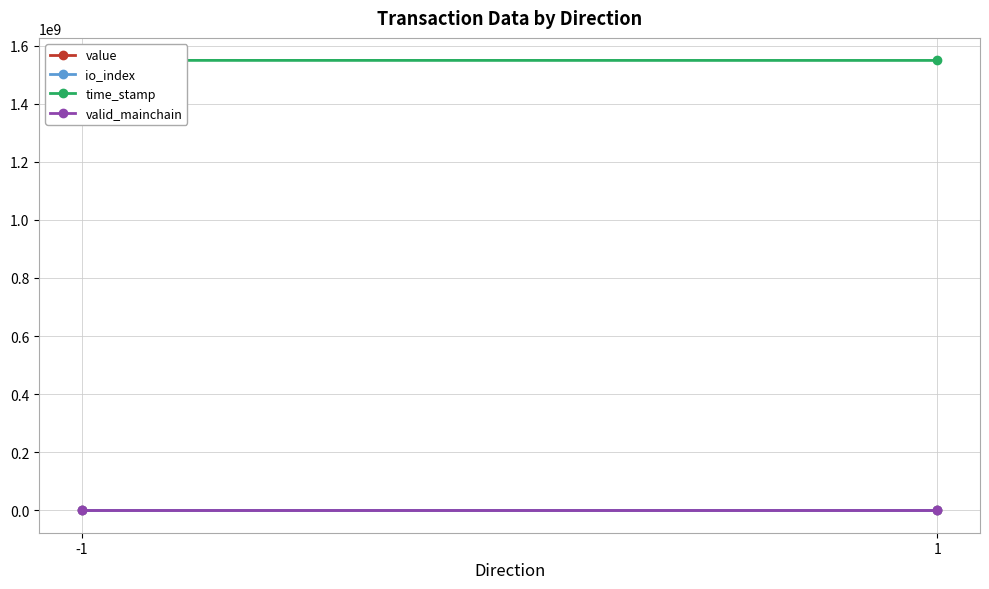

How many series are shown in this chart?

4